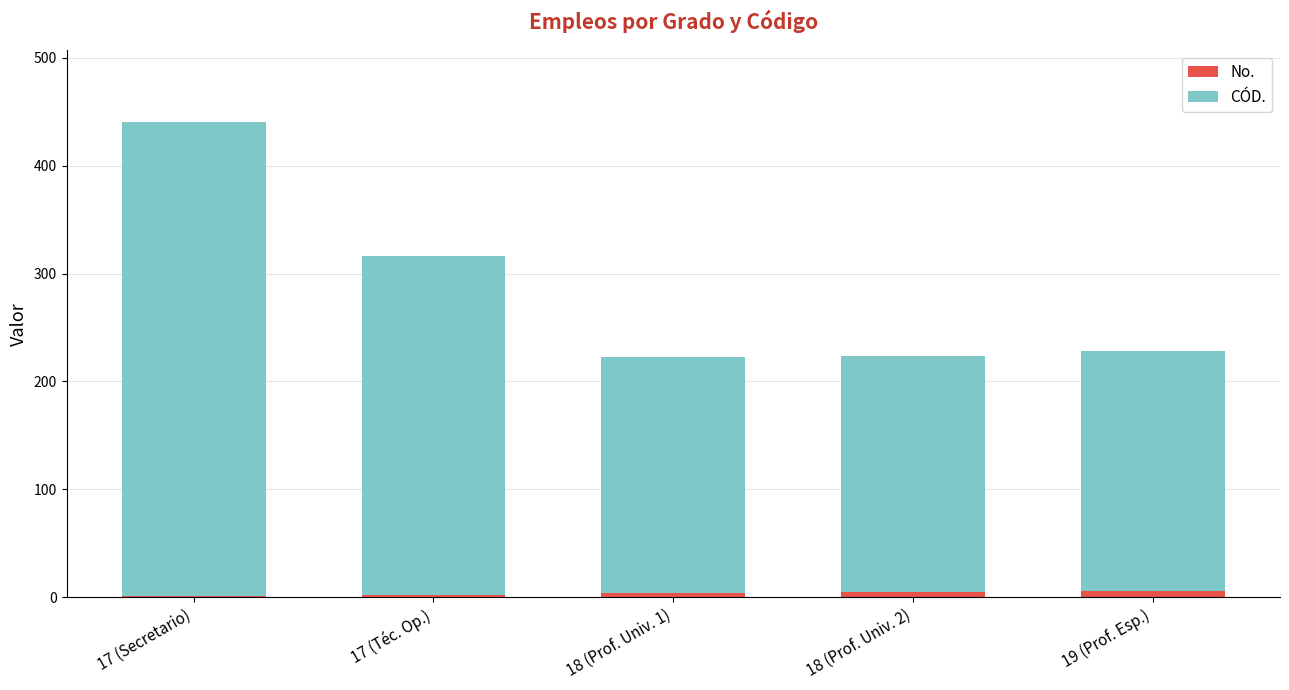

The No. series shows 2 at 17 (Téc. Op.). True or false?

True